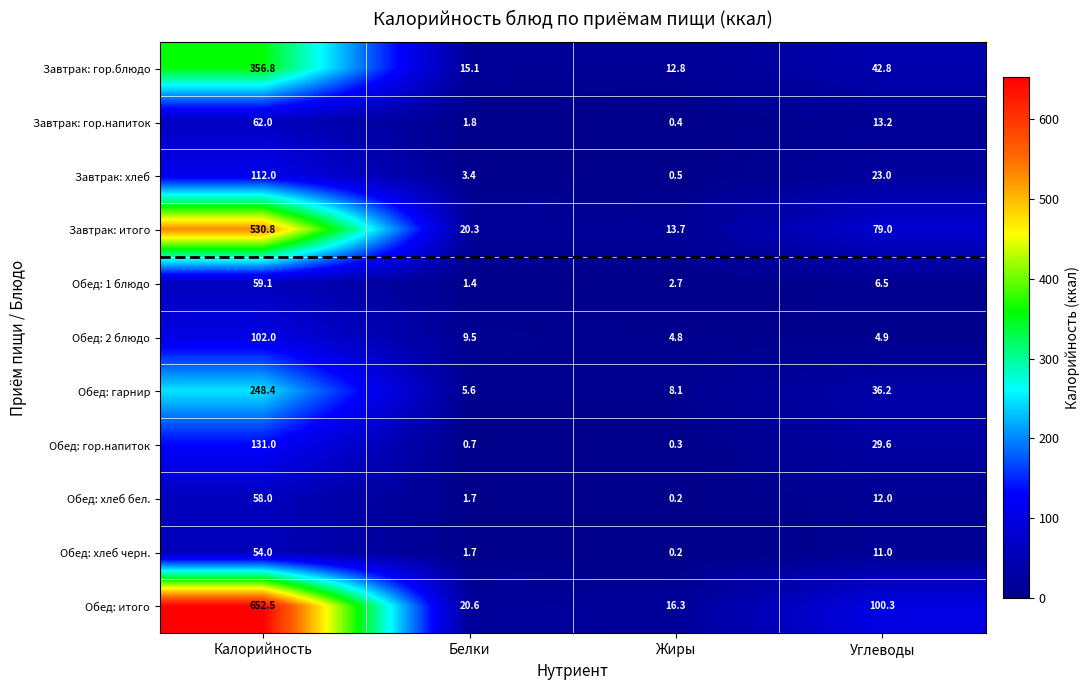

At which label does Обед: хлеб бел. first exceed 12?

Калорийность